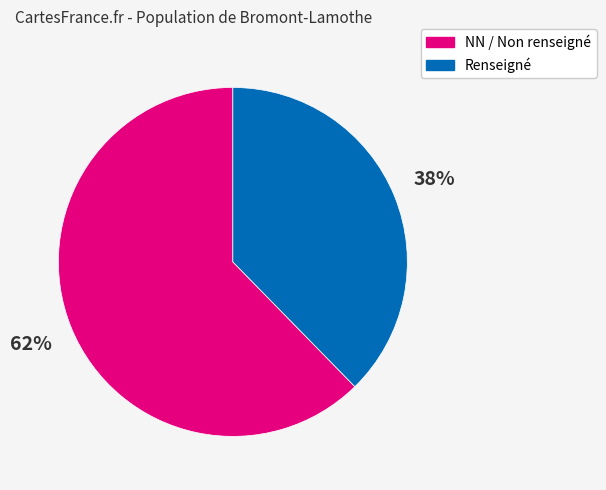

Is there any slice that represents more than half of the pie?

Yes